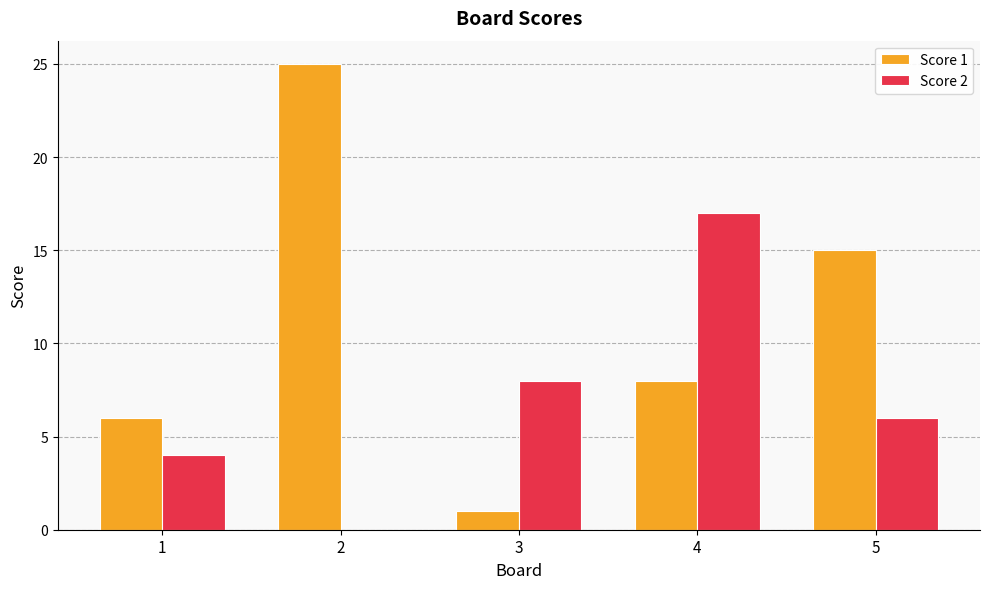

What is the maximum value shown in the chart?

25